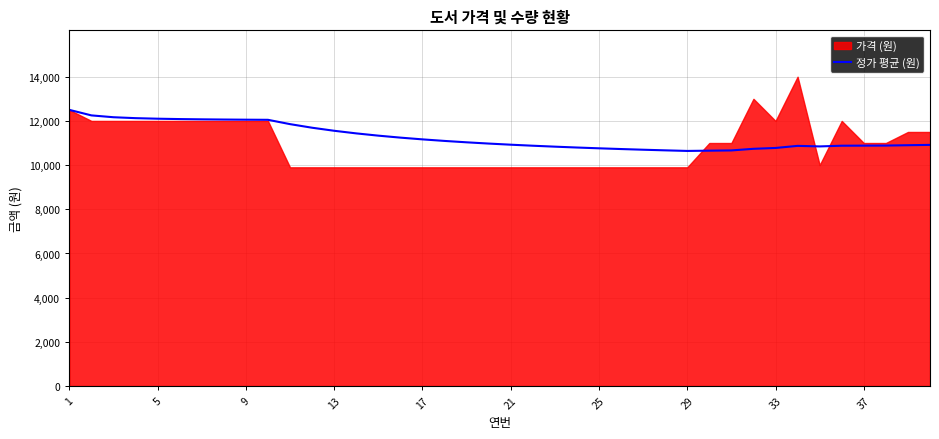

What is the maximum value for 정가 평균 (원)?

12500.0